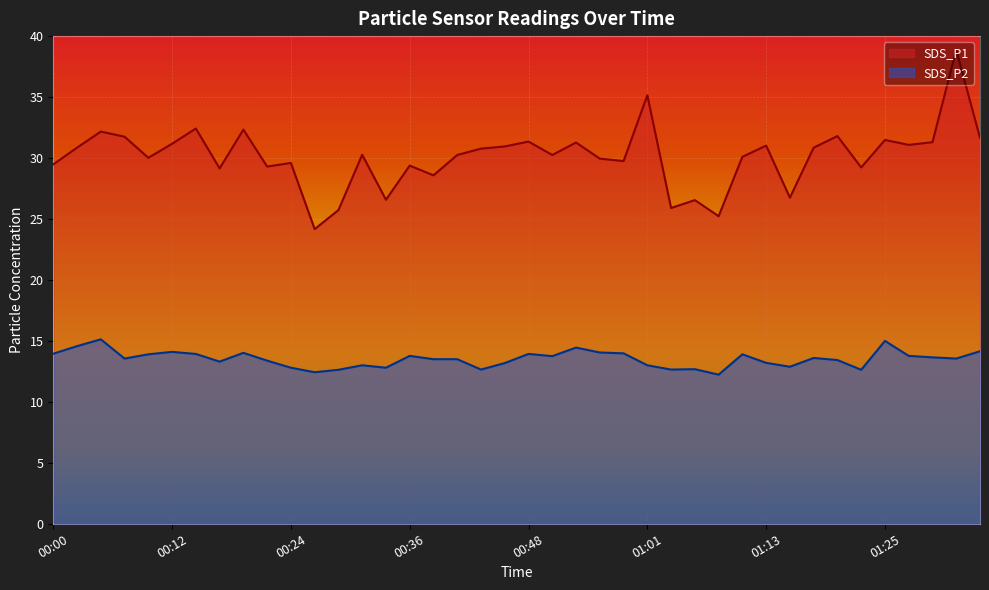

List the series in order of their overall mean, highest first.

SDS_P1, SDS_P2